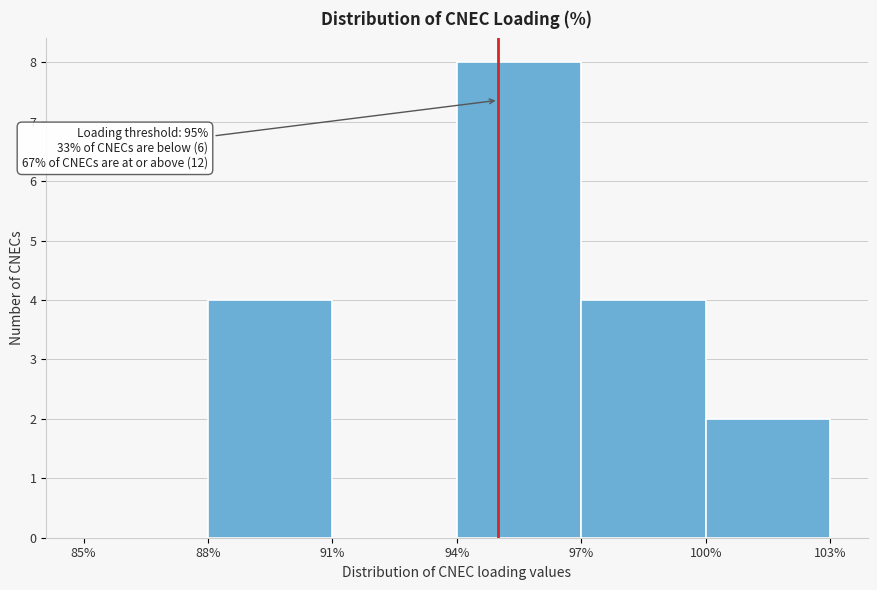

Over which range of the x-axis is the bar tallest?

94% to 97%